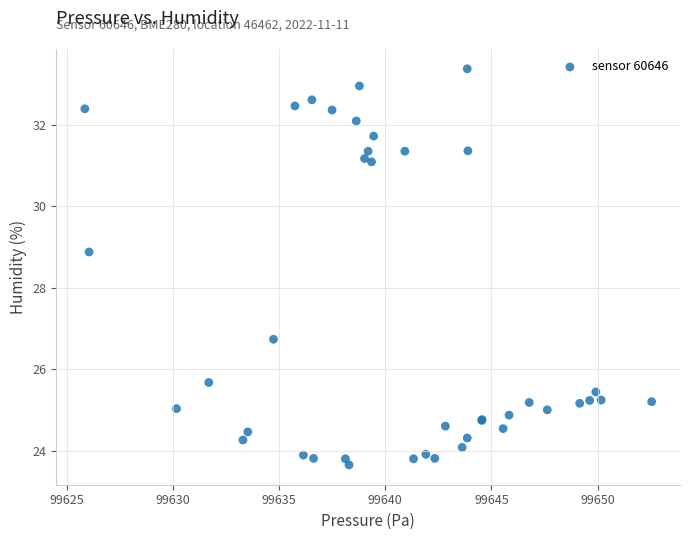

What Y value in the scatter plot is closest to 28?

28.9